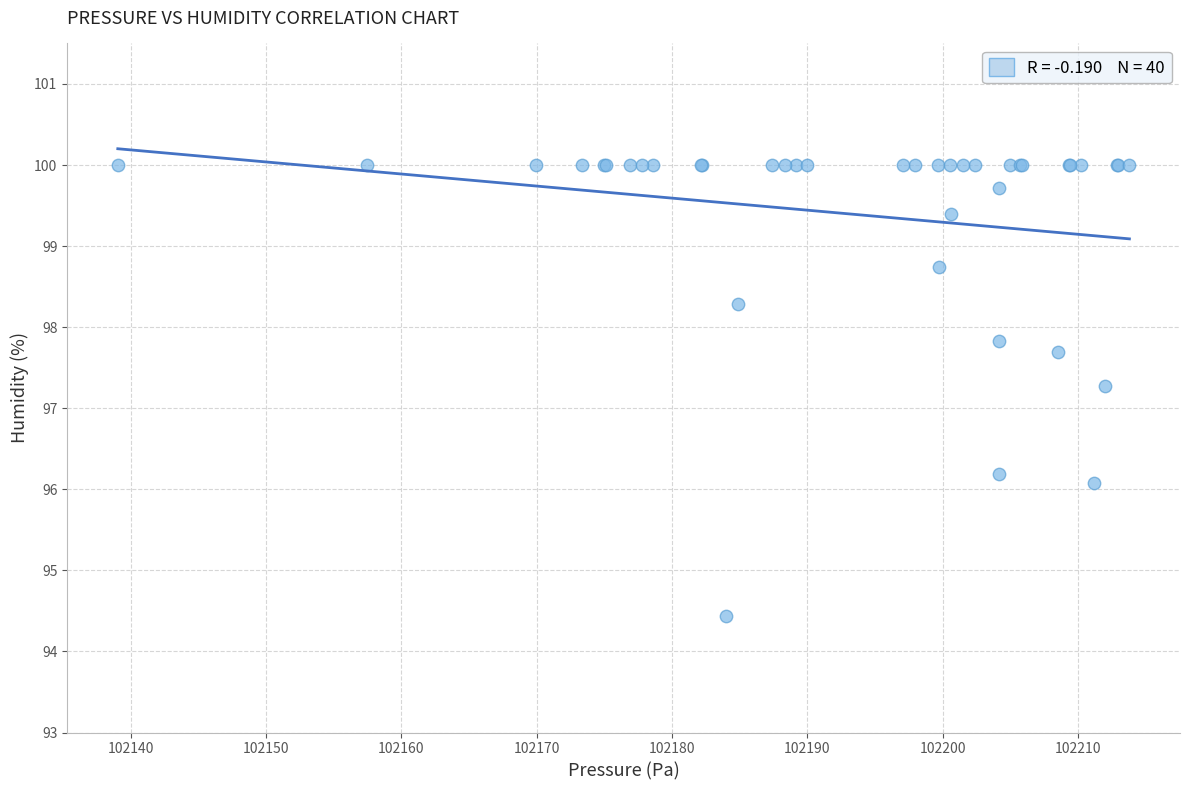

What Y value in the scatter plot is closest to 97?

97.3